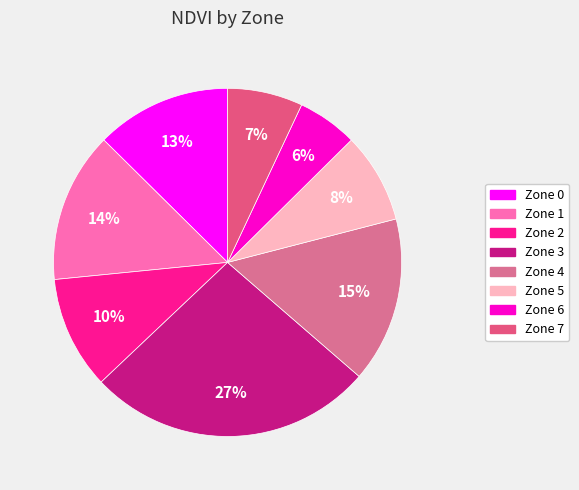

How much of the chart is everything except Zone 4?

84.6%